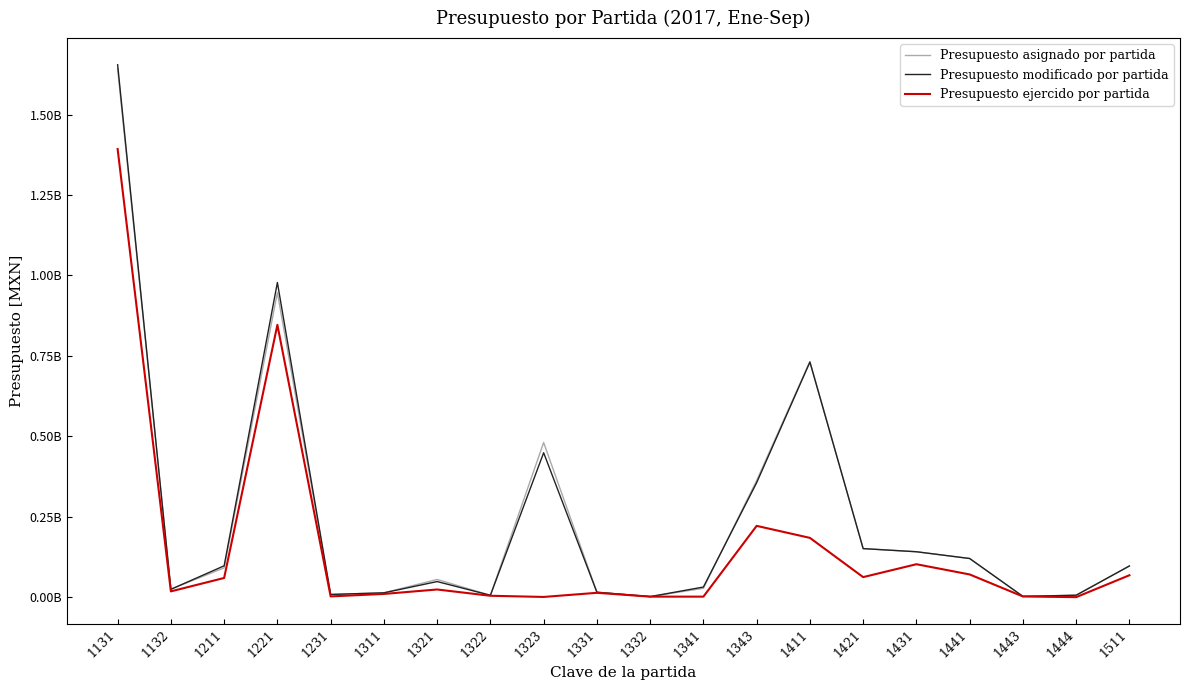

At which label does Presupuesto modificado por partida first exceed 96915363?

1131